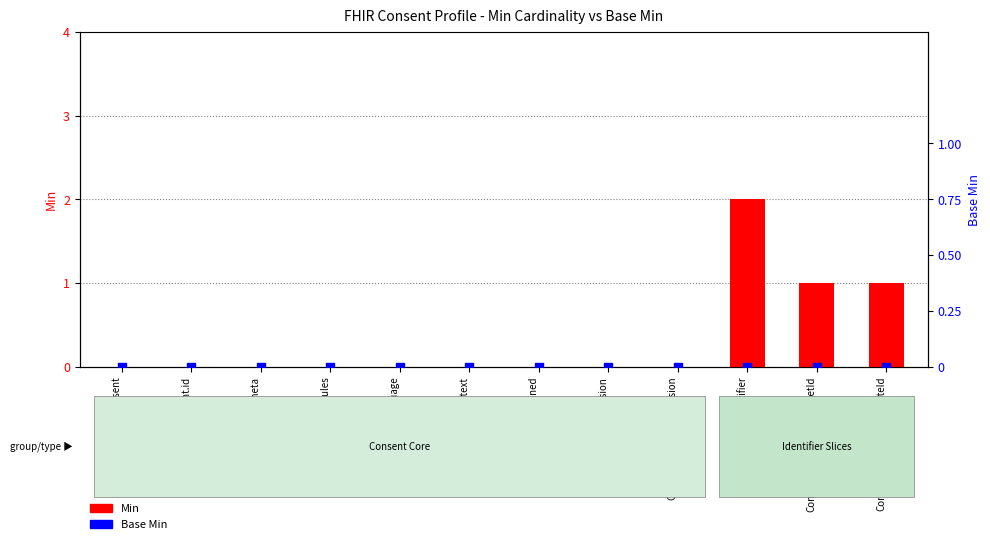

Is the value of Base Min at Consent.identifier:policySetId greater than the value of Min at Consent.identifier:policySetId?

No